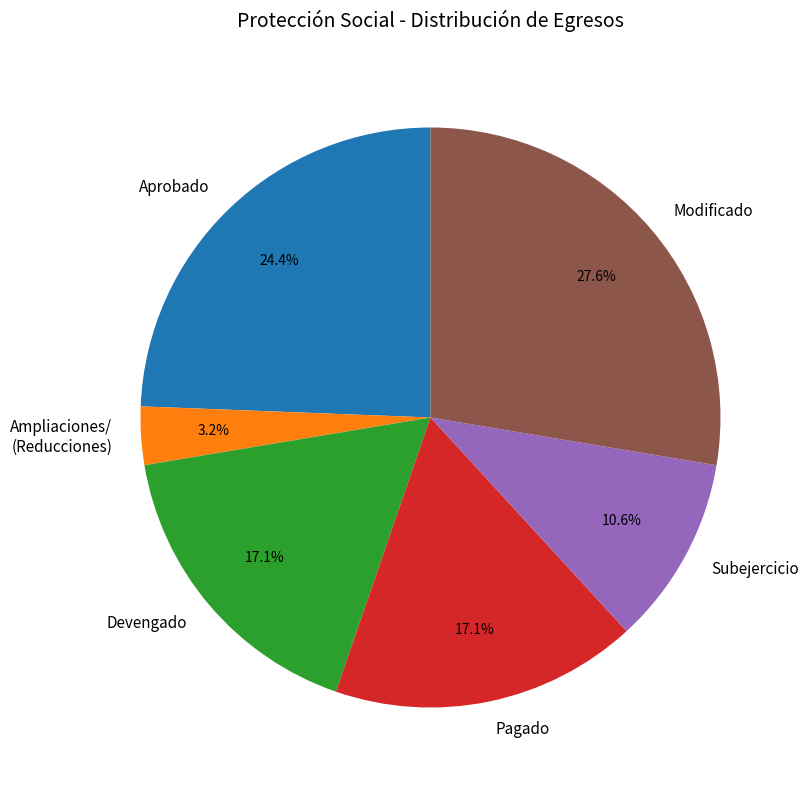

What percentage is the Subejercicio slice, to the nearest percent?

11%